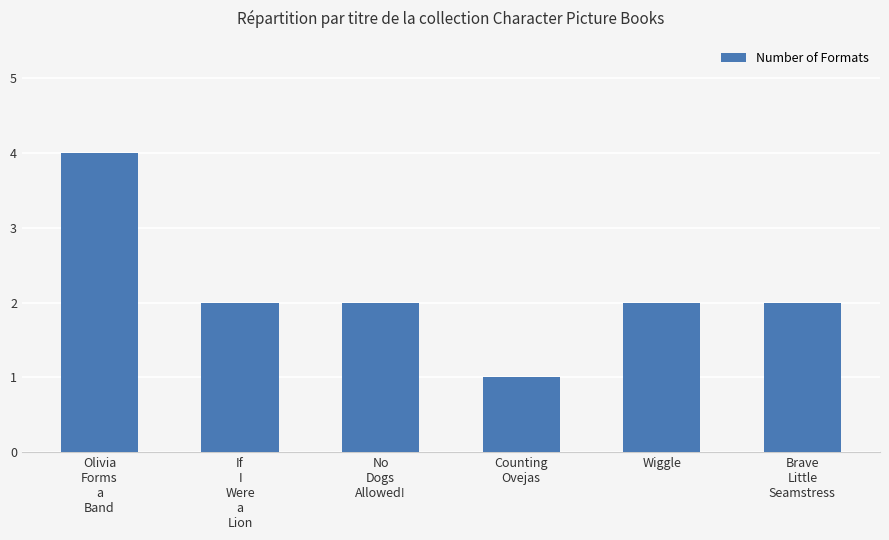

What is the maximum value shown in the chart?

4